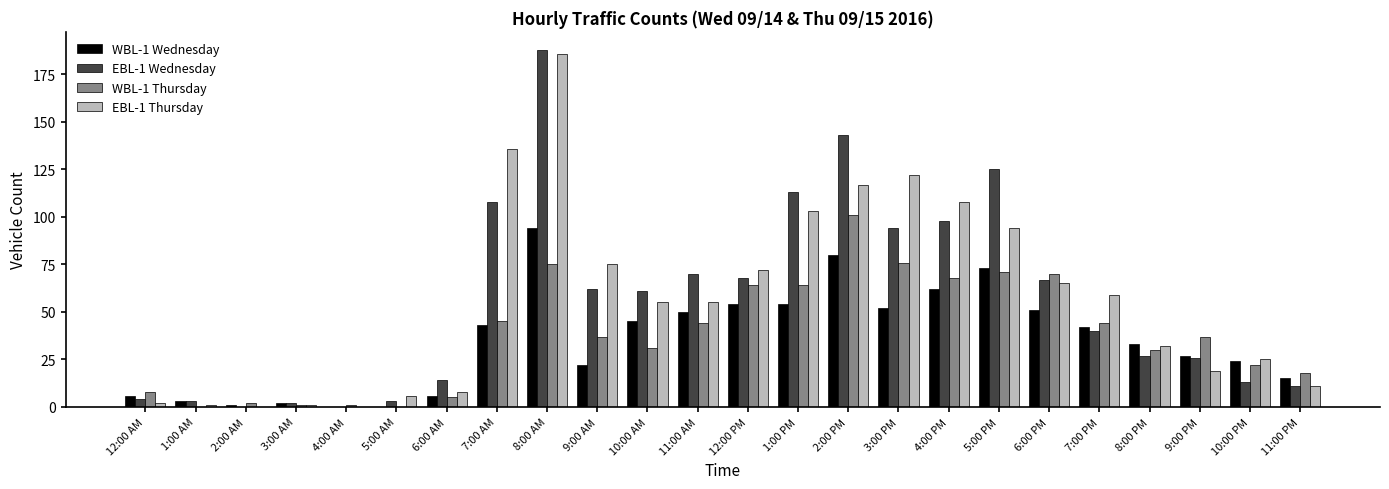

Reading right to left, what are all the values shown in this chart?

WBL-1 Wednesday: 11:00 PM=15	10:00 PM=24	9:00 PM=27	8:00 PM=33	7:00 PM=42	6:00 PM=51	5:00 PM=73	4:00 PM=62	3:00 PM=52	2:00 PM=80	1:00 PM=54	12:00 PM=54	11:00 AM=50	10:00 AM=45	9:00 AM=22	8:00 AM=94	7:00 AM=43	6:00 AM=6	5:00 AM=0	4:00 AM=0	3:00 AM=2	2:00 AM=1	1:00 AM=3	12:00 AM=6
EBL-1 Wednesday: 11:00 PM=11	10:00 PM=13	9:00 PM=26	8:00 PM=27	7:00 PM=40	6:00 PM=67	5:00 PM=125	4:00 PM=98	3:00 PM=94	2:00 PM=143	1:00 PM=113	12:00 PM=68	11:00 AM=70	10:00 AM=61	9:00 AM=62	8:00 AM=188	7:00 AM=108	6:00 AM=14	5:00 AM=3	4:00 AM=0	3:00 AM=2	2:00 AM=0	1:00 AM=3	12:00 AM=4
WBL-1 Thursday: 11:00 PM=18	10:00 PM=22	9:00 PM=37	8:00 PM=30	7:00 PM=44	6:00 PM=70	5:00 PM=71	4:00 PM=68	3:00 PM=76	2:00 PM=101	1:00 PM=64	12:00 PM=64	11:00 AM=44	10:00 AM=31	9:00 AM=37	8:00 AM=75	7:00 AM=45	6:00 AM=5	5:00 AM=0	4:00 AM=1	3:00 AM=1	2:00 AM=2	1:00 AM=0	12:00 AM=8
EBL-1 Thursday: 11:00 PM=11	10:00 PM=25	9:00 PM=19	8:00 PM=32	7:00 PM=59	6:00 PM=65	5:00 PM=94	4:00 PM=108	3:00 PM=122	2:00 PM=117	1:00 PM=103	12:00 PM=72	11:00 AM=55	10:00 AM=55	9:00 AM=75	8:00 AM=186	7:00 AM=136	6:00 AM=8	5:00 AM=6	4:00 AM=0	3:00 AM=1	2:00 AM=0	1:00 AM=1	12:00 AM=2